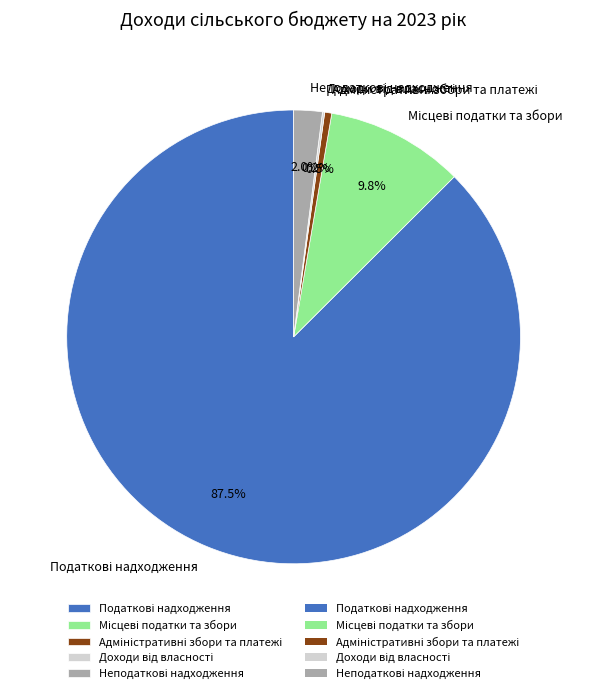

Does any single category account for the majority?

Yes